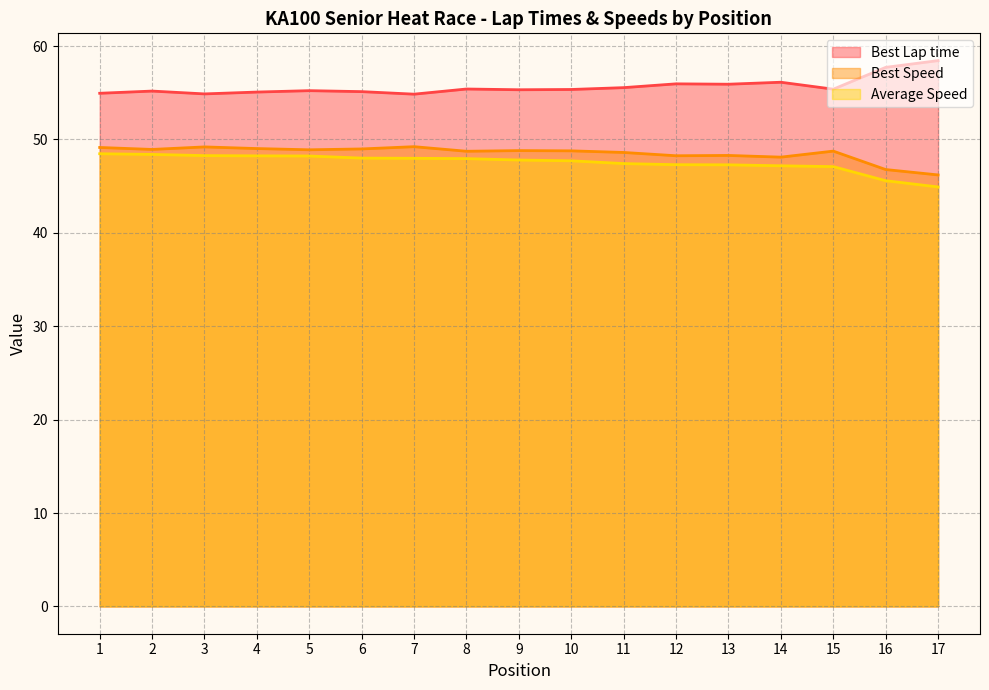

What is the difference between the second highest and second lowest values in the Average Speed series?

2.8